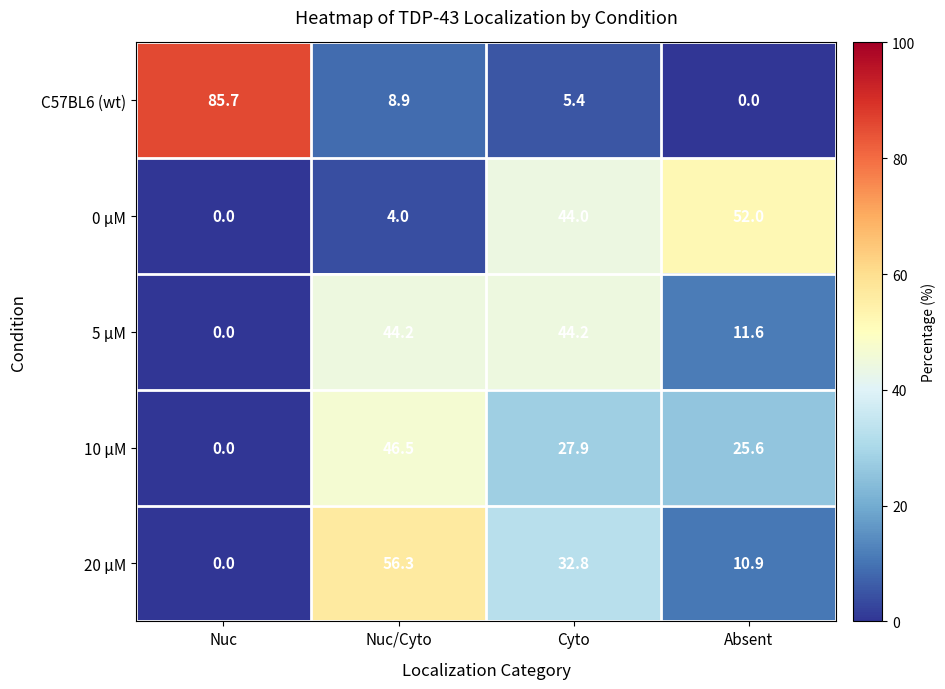

At which category does the chart reach its peak across all series?

Nuc